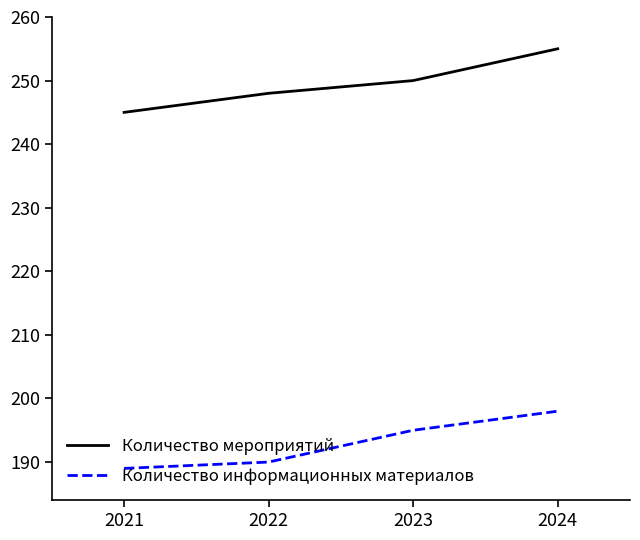

Reading right to left, transcribe all the data shown in this chart.

Количество мероприятий: 2024=255	2023=250	2022=248	2021=245
Количество информационных материалов: 2024=198	2023=195	2022=190	2021=189